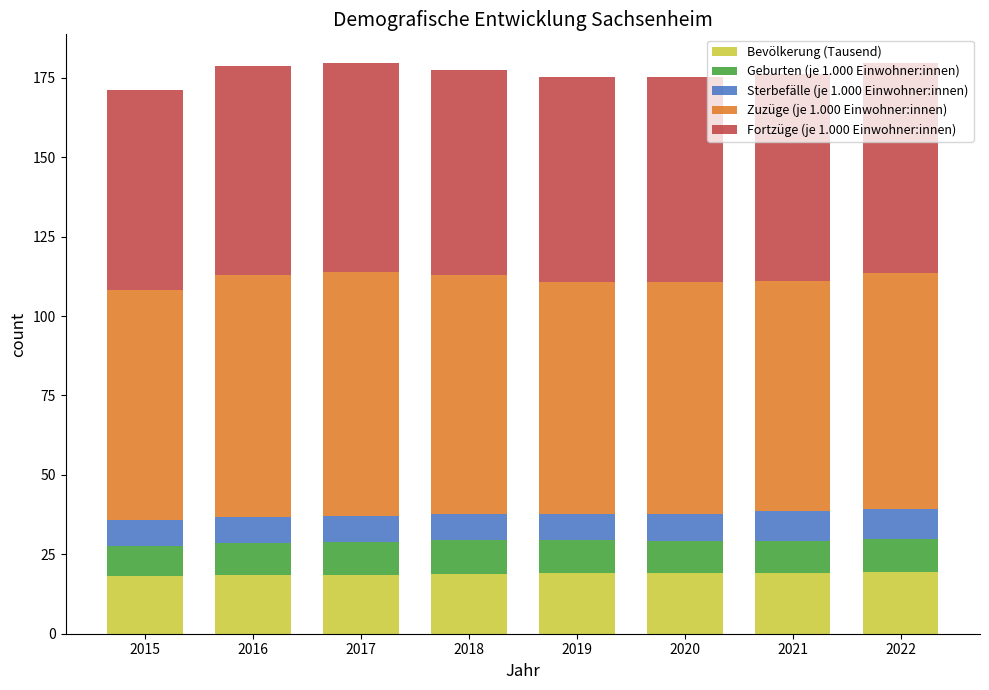

What is the total value across all series at 2017?

179.7